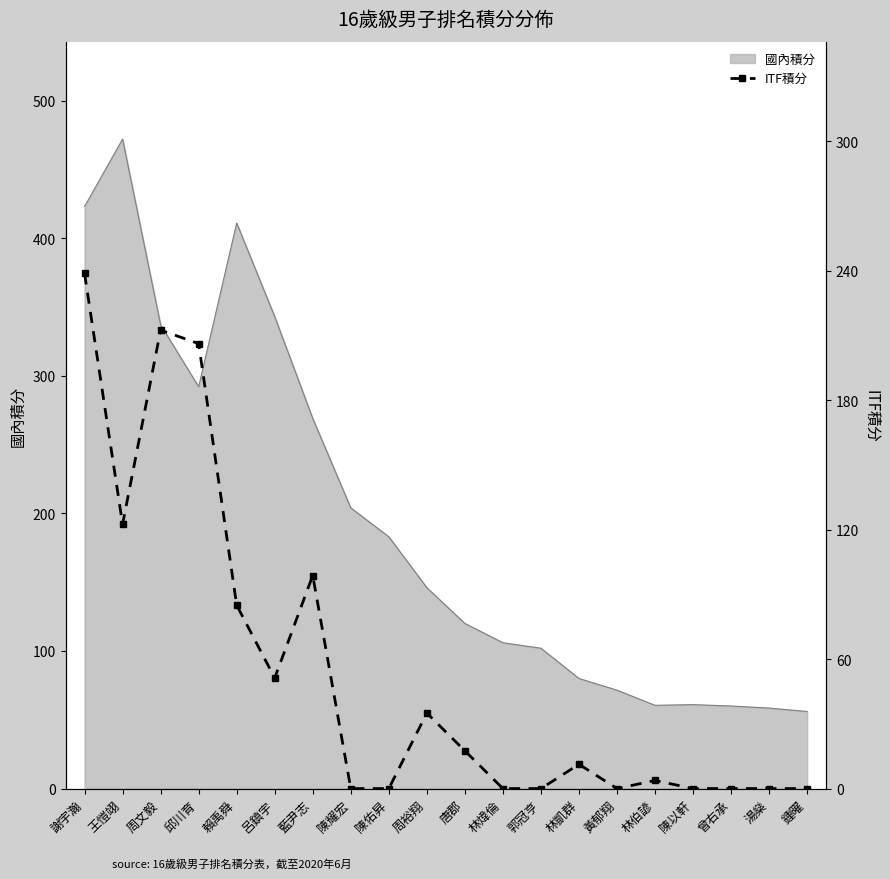

Which category has the highest value in the 國內積分 series?

王愷翊